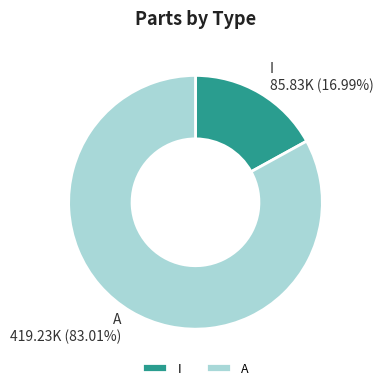

What percentage is the A slice, to the nearest percent?

83%